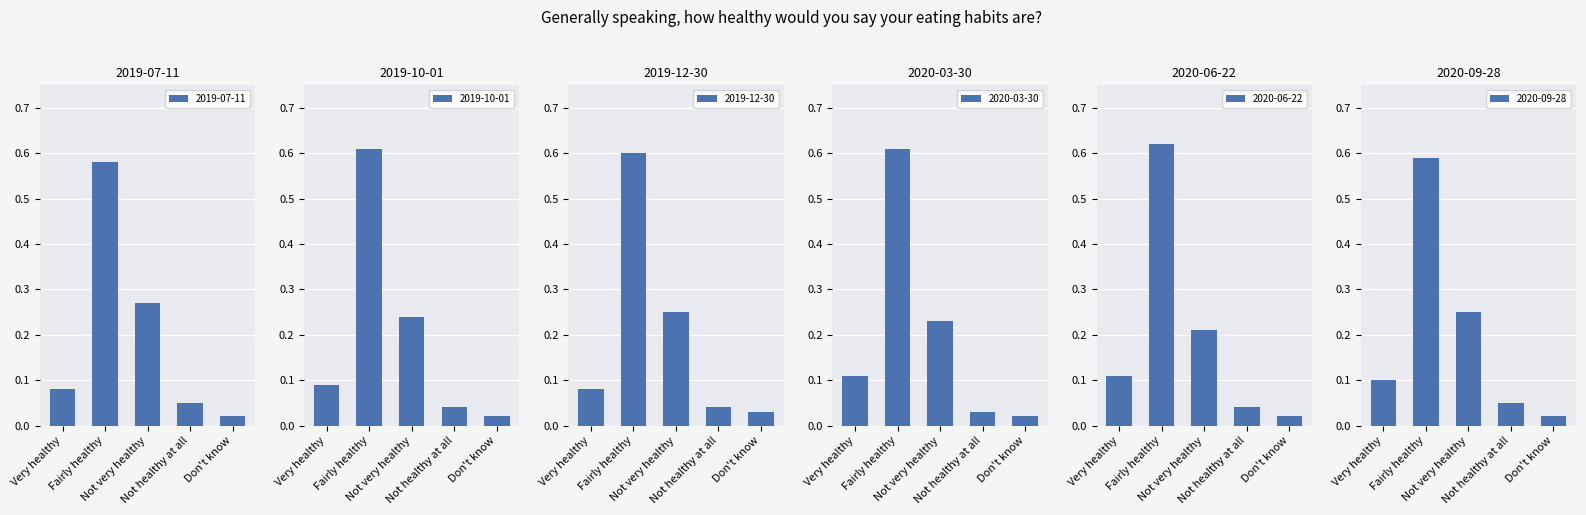

Reading left to right, transcribe all the data shown in this chart.

2019-07-11: Very healthy=0.1	Fairly healthy=0.6	Not very healthy=0.3	Not healthy at all=0.1	Don't know=0.0
2019-10-01: Very healthy=0.1	Fairly healthy=0.6	Not very healthy=0.2	Not healthy at all=0.0	Don't know=0.0
2019-12-30: Very healthy=0.1	Fairly healthy=0.6	Not very healthy=0.2	Not healthy at all=0.0	Don't know=0.0
2020-03-30: Very healthy=0.1	Fairly healthy=0.6	Not very healthy=0.2	Not healthy at all=0.0	Don't know=0.0
2020-06-22: Very healthy=0.1	Fairly healthy=0.6	Not very healthy=0.2	Not healthy at all=0.0	Don't know=0.0
2020-09-28: Very healthy=0.1	Fairly healthy=0.6	Not very healthy=0.2	Not healthy at all=0.1	Don't know=0.0